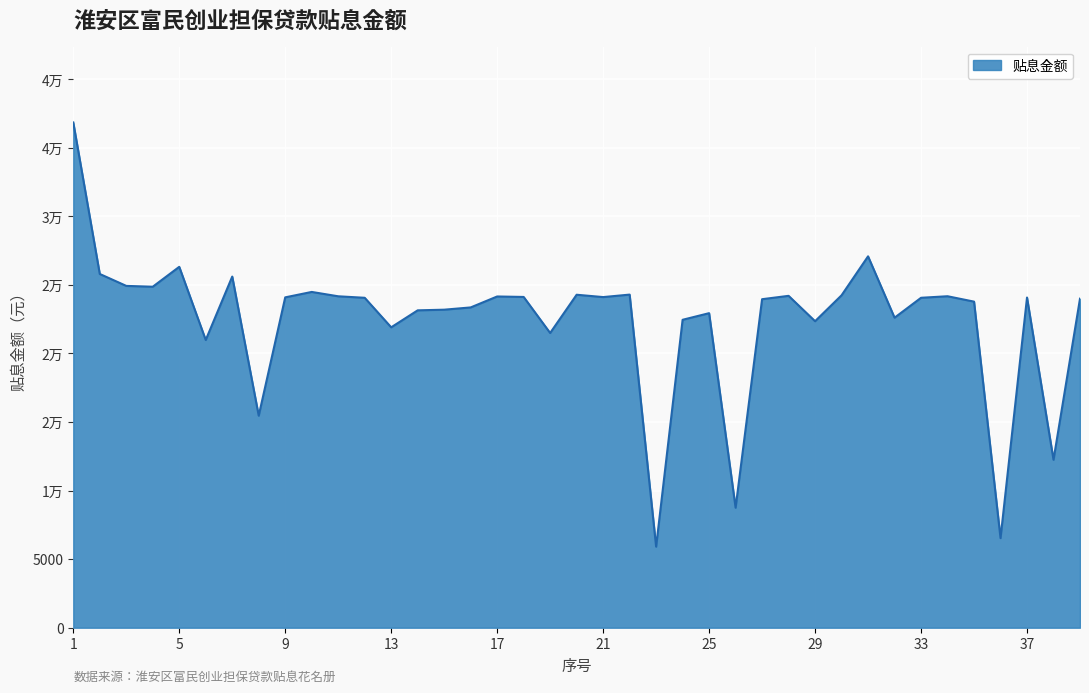

Does the chart display data point markers on the line(s)?

No